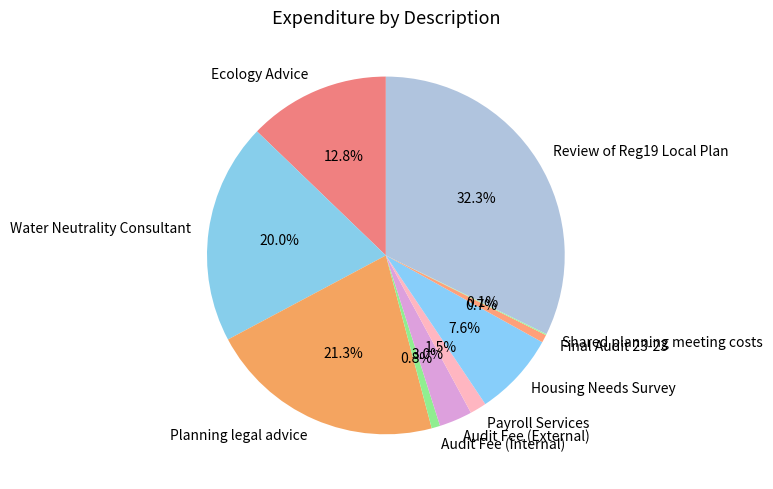

Which category has the biggest portion of the pie?

Review of Reg19 Local Plan